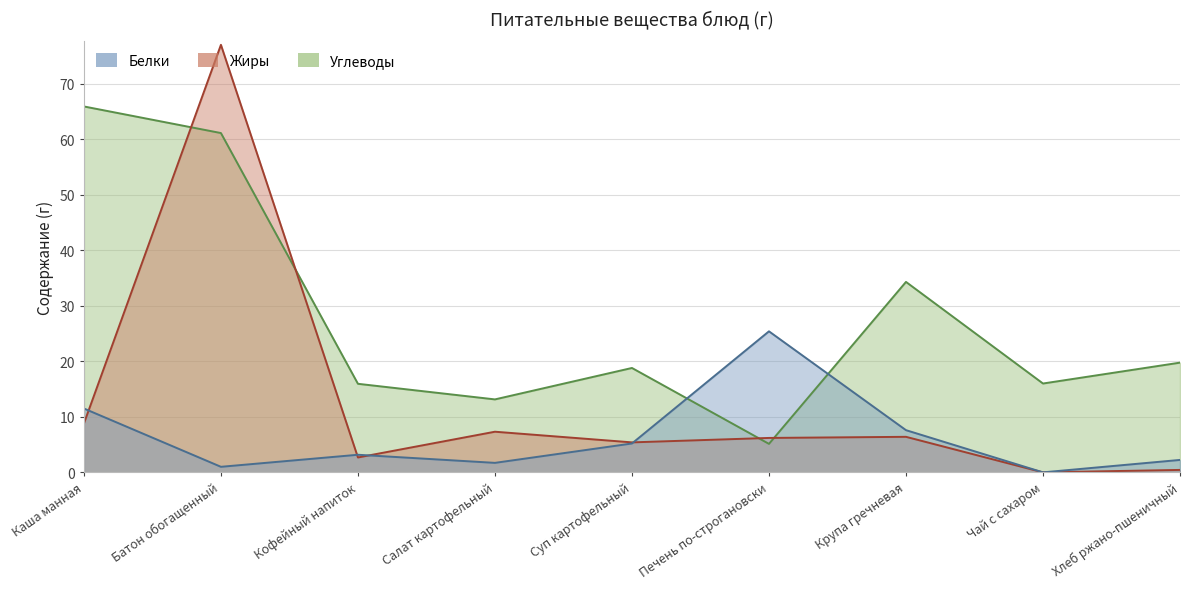

How many data points in Белки are less than 3?

4